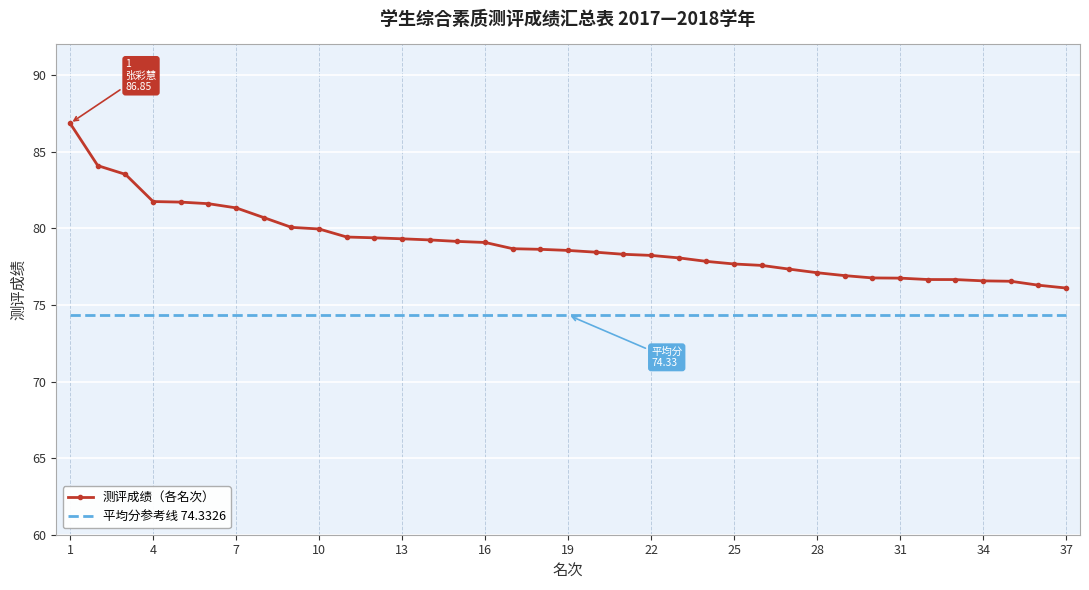

What is the smallest value displayed?

74.3